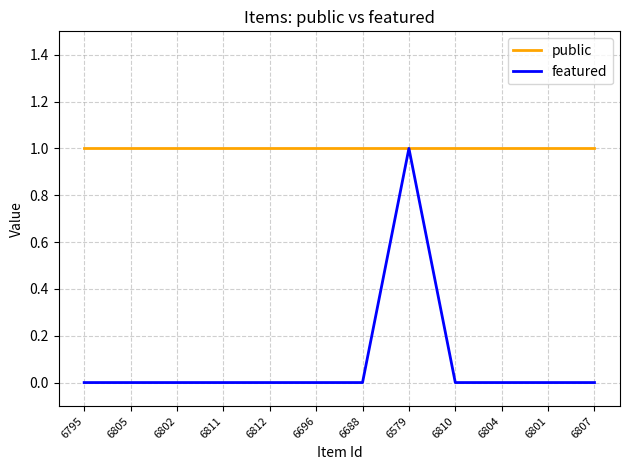

Rank the series by their average value, from lowest to highest.

featured, public